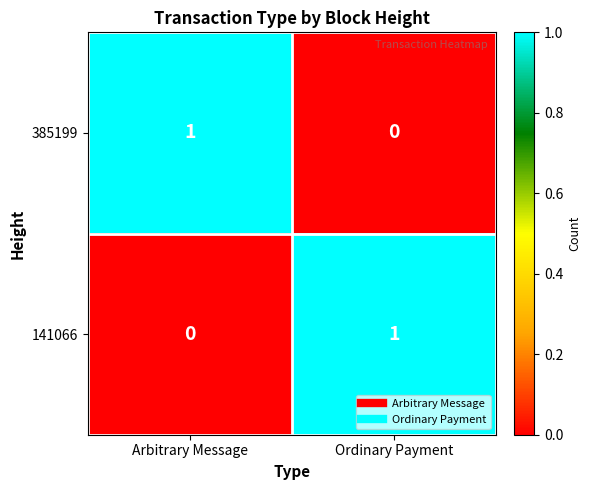

At which label is 385199 closest to 0?

Ordinary Payment